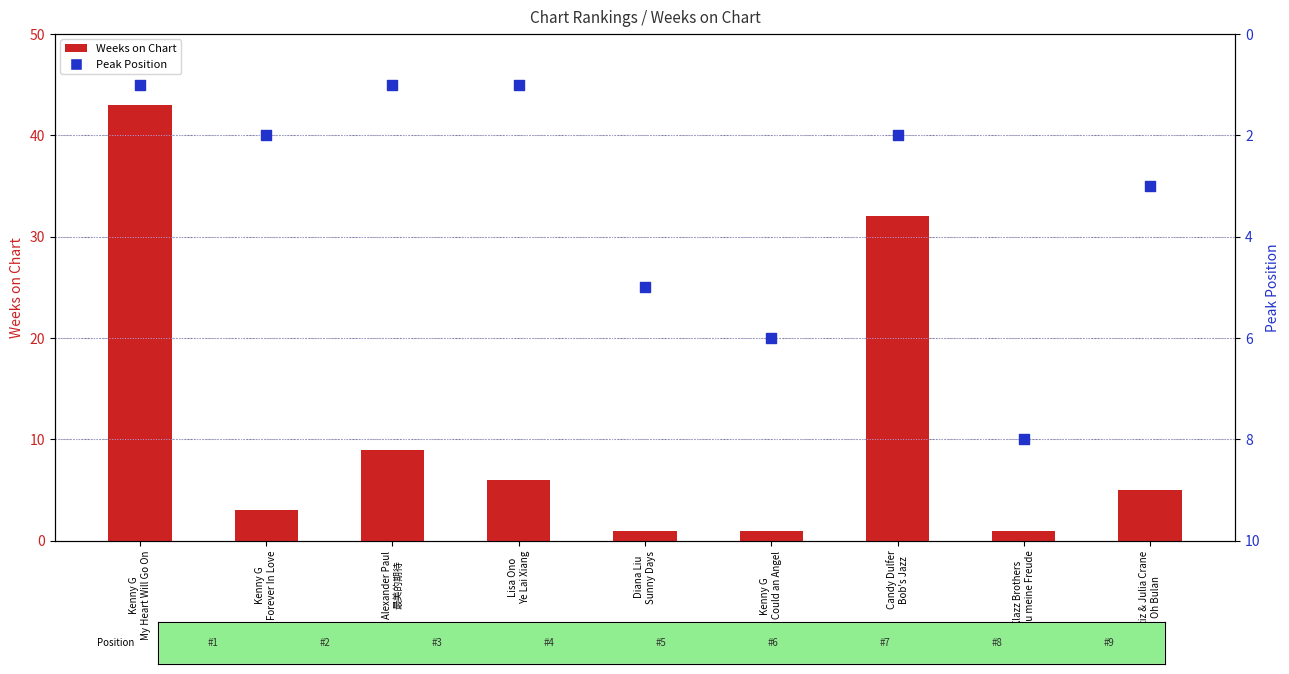

What is the total value across all series at Kenny G
My Heart Will Go On?

44